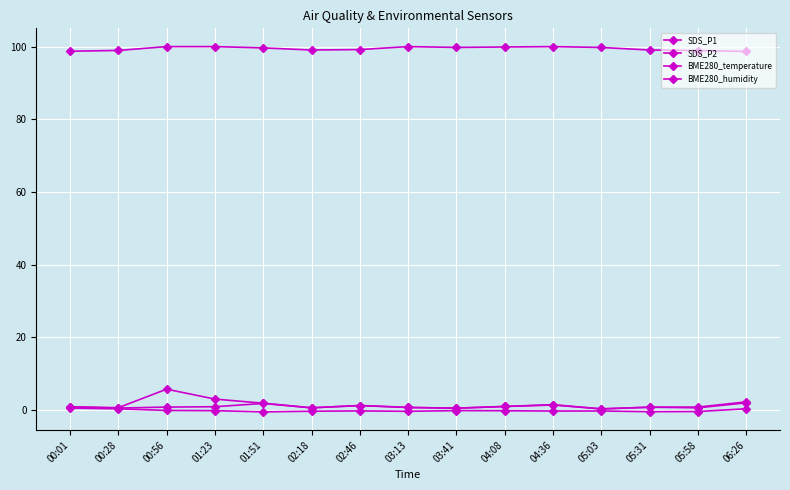

The BME280_humidity series shows 100.0 at 03:13. True or false?

True